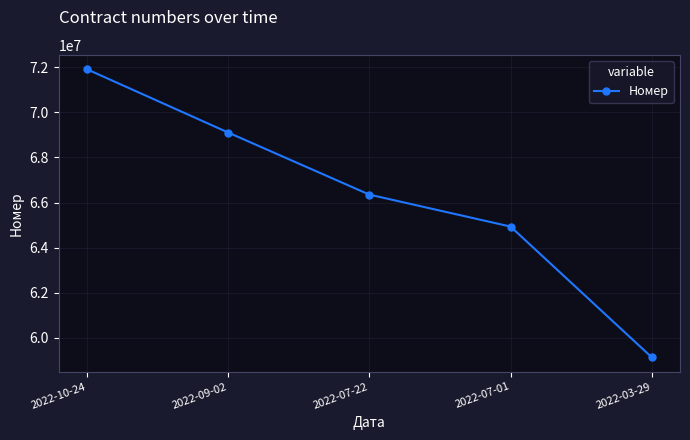

Reading right to left, transcribe all the data shown in this chart.

59129558	64933053	66352083	69109091	71918030